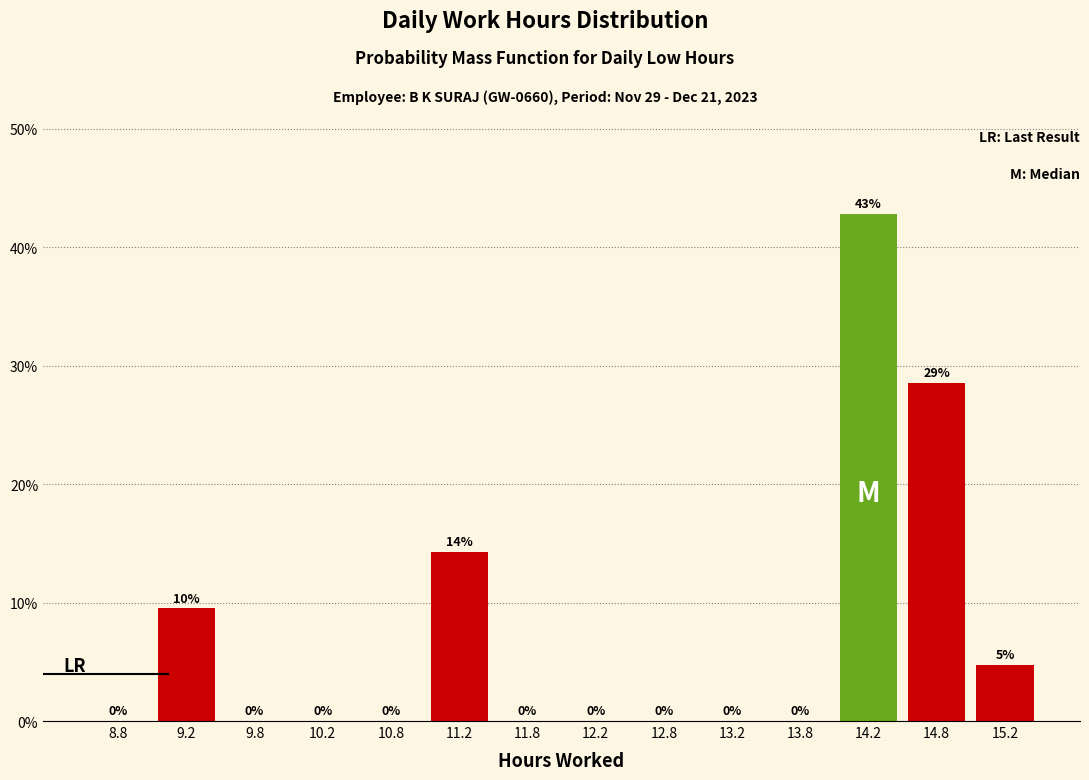

Over which range of the x-axis is the bar tallest?

14.0 to 14.5